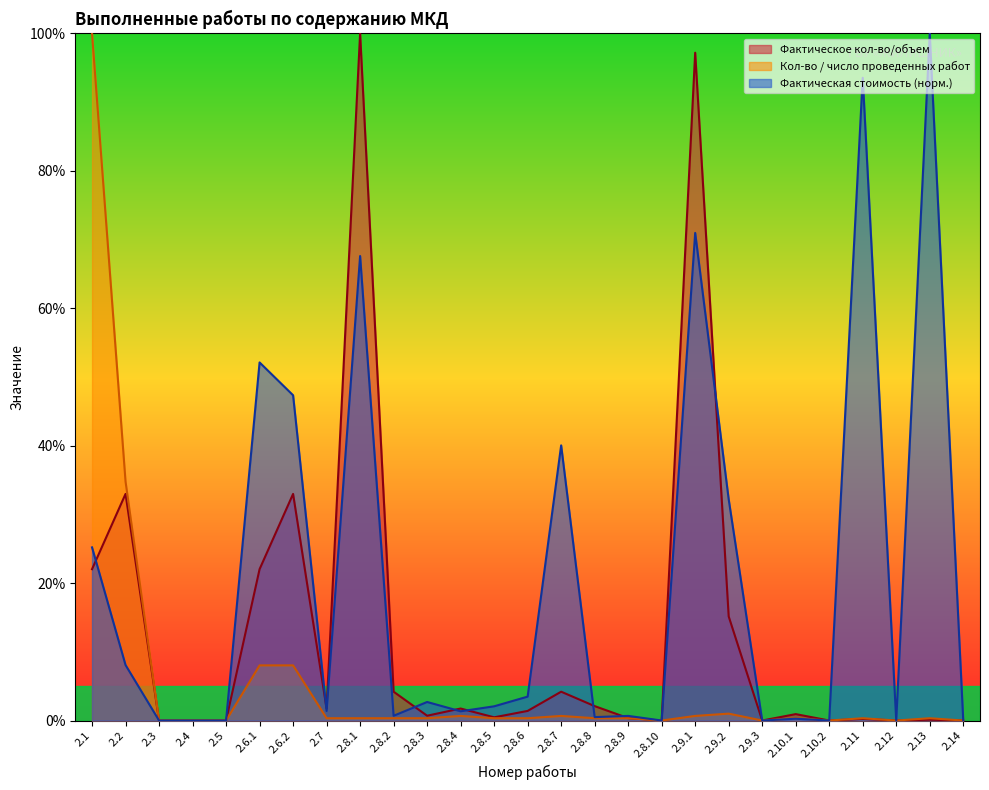

What is the total value across all series at 2.7?

3.5